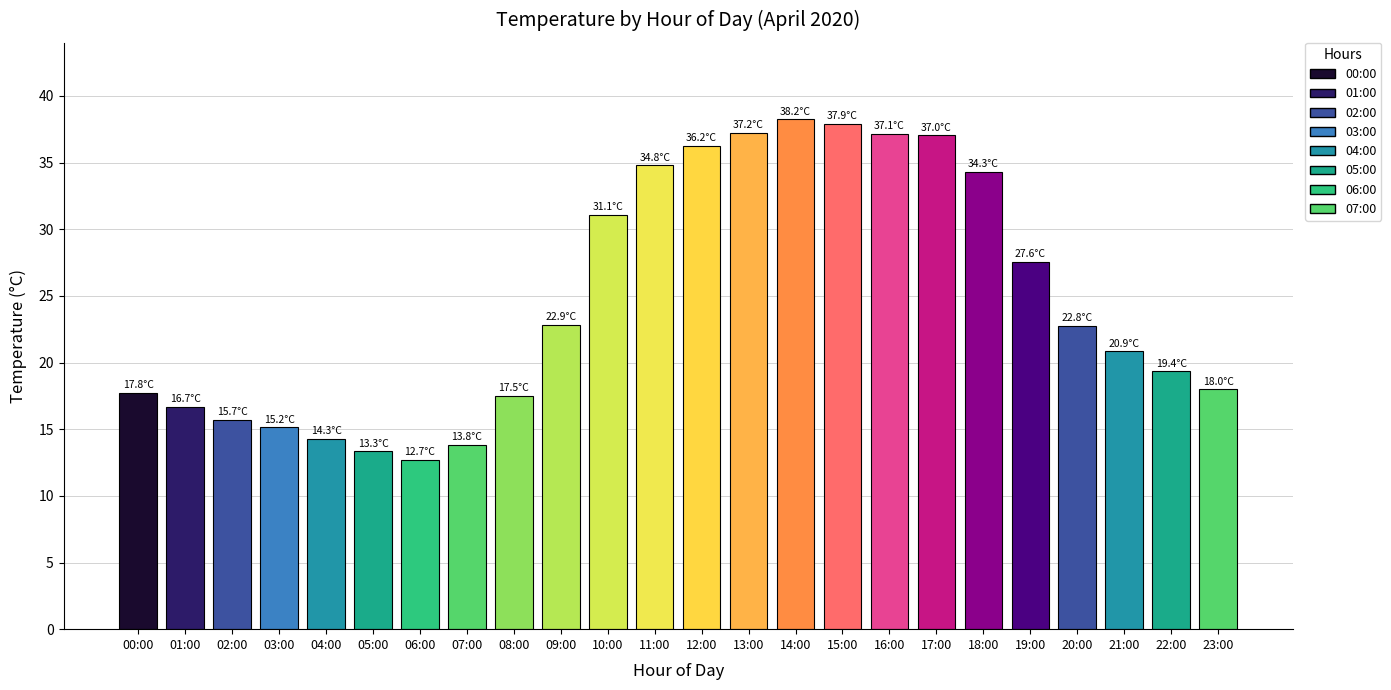

What position from the left is 00:00?

1